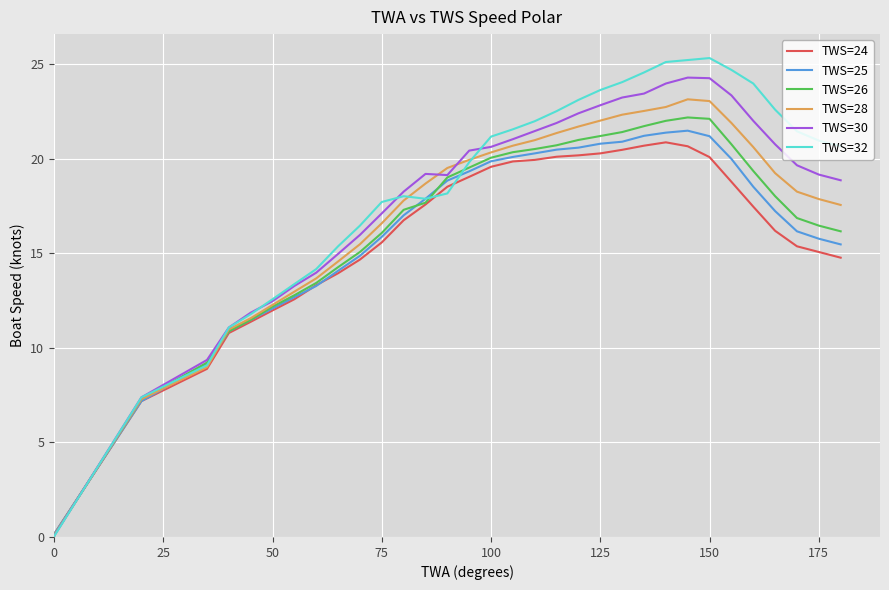

What are all the series names shown in the legend?

TWS=24, TWS=25, TWS=26, TWS=28, TWS=30, TWS=32